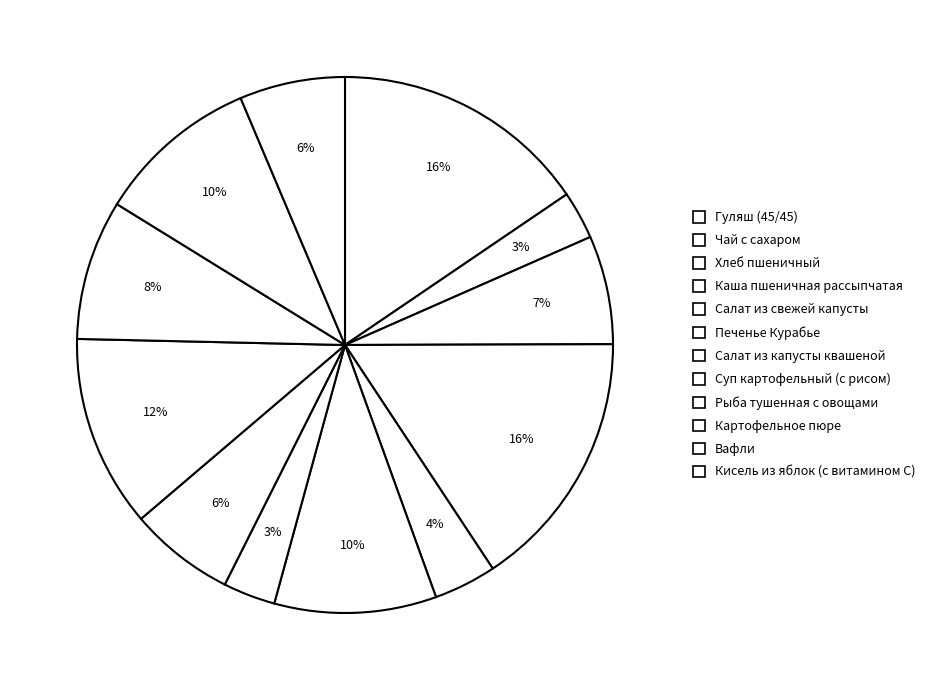

How many slices are in this pie chart?

12